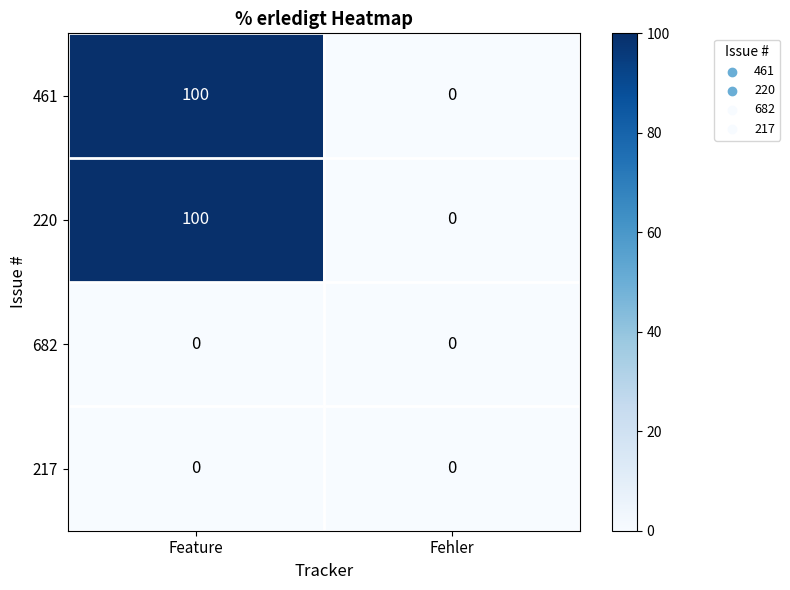

What is the difference between the highest and lowest values at Feature?

100